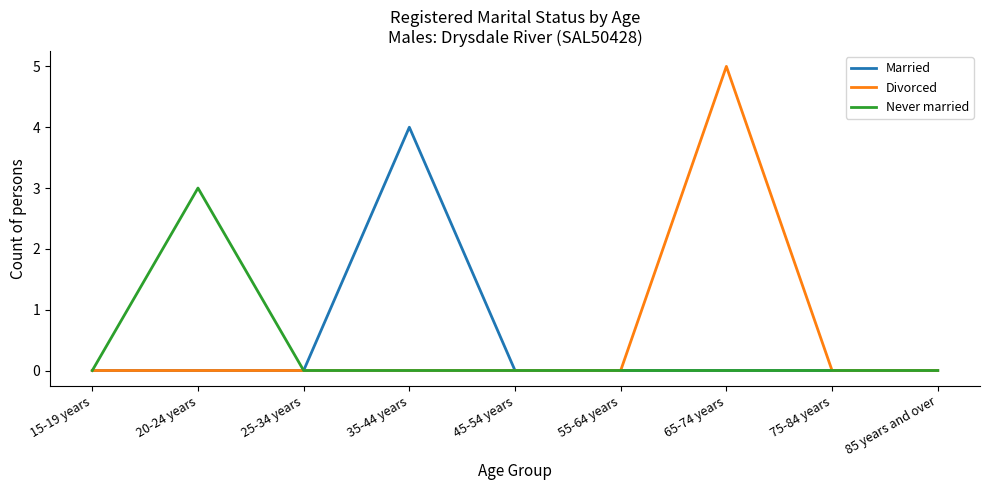

Reading left to right, transcribe all the data shown in this chart.

Married: 0	0	0	4	0	0	0	0	0
Divorced: 0	0	0	0	0	0	5	0	0
Never married: 0	3	0	0	0	0	0	0	0